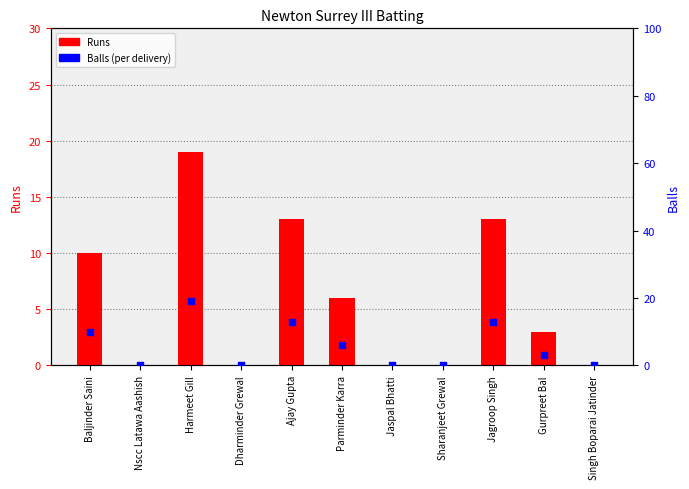

What is the total value across all series at Ajay Gupta?

26